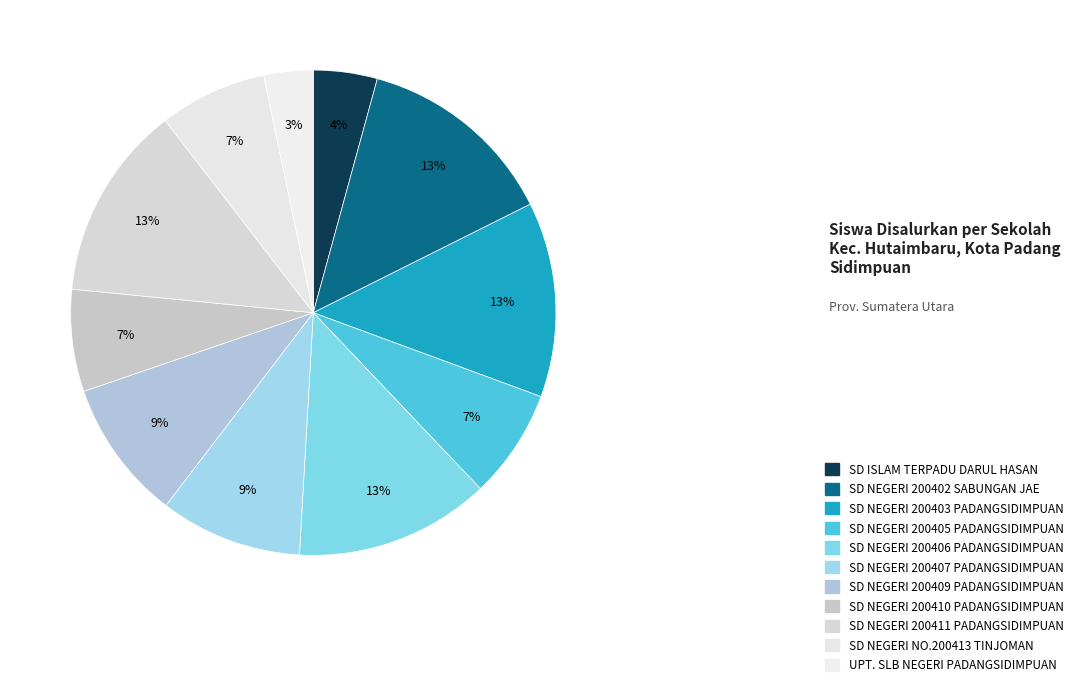

The SD NEGERI 200405 PADANGSIDIMPUAN slice represents 14% of the pie. True or false?

False